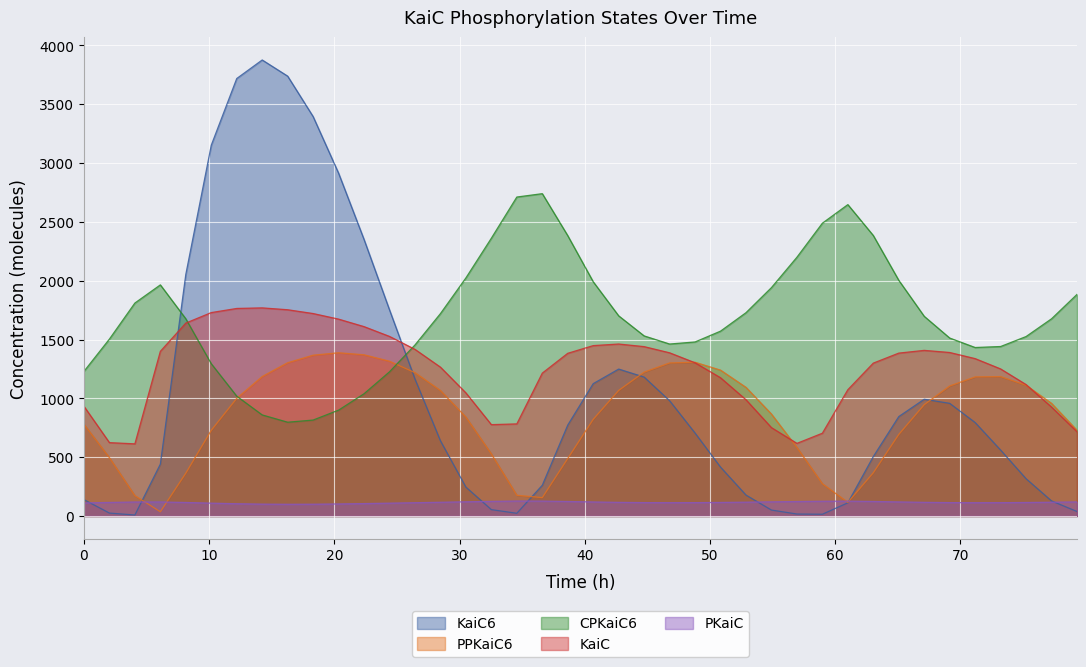

What is the smallest value displayed?

8.5